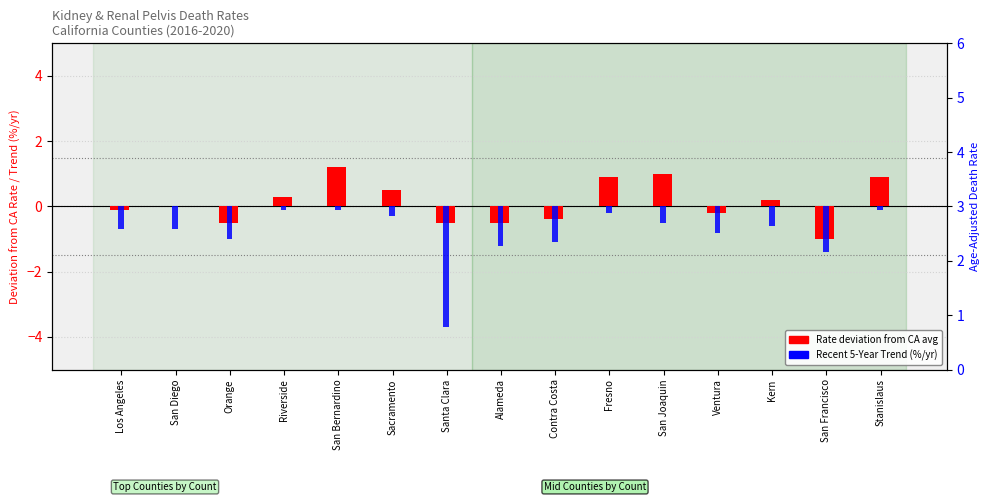

What is the difference between the Rate deviation from CA avg values at Stanislaus and Kern?

0.7